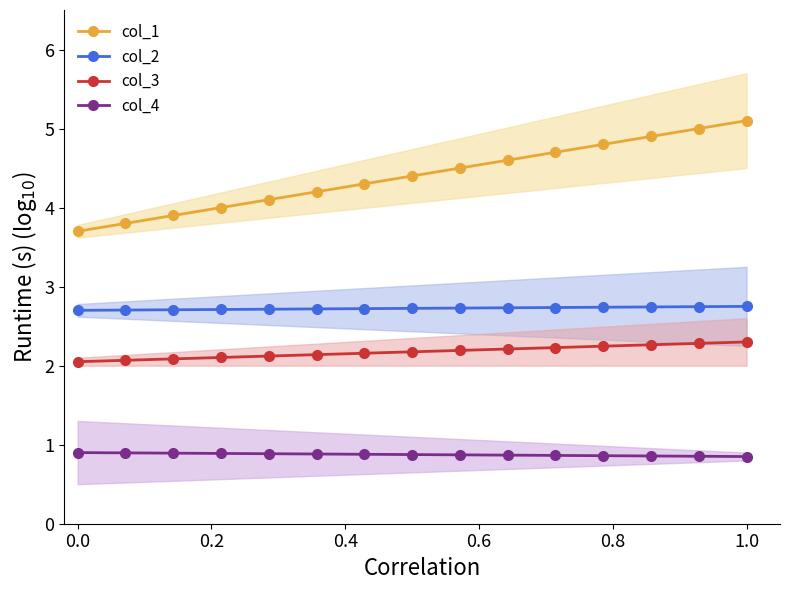

At how many categories does at least one series exceed 2?

15